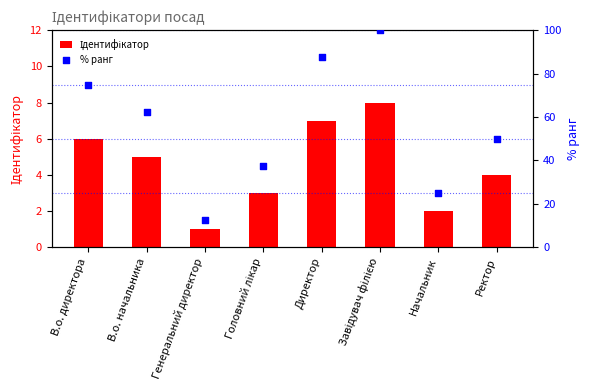

Which series has the largest Y range (max minus min)?

% ранг